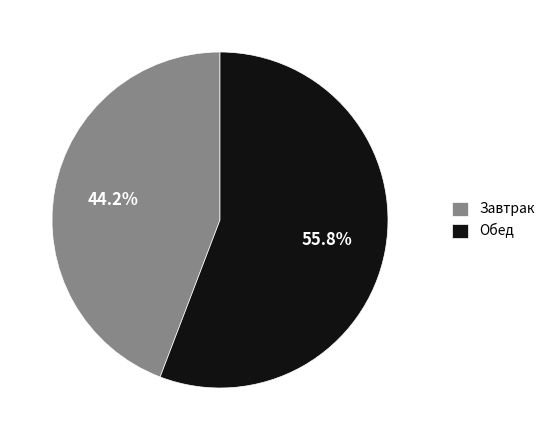

Which slice is the largest?

Обед